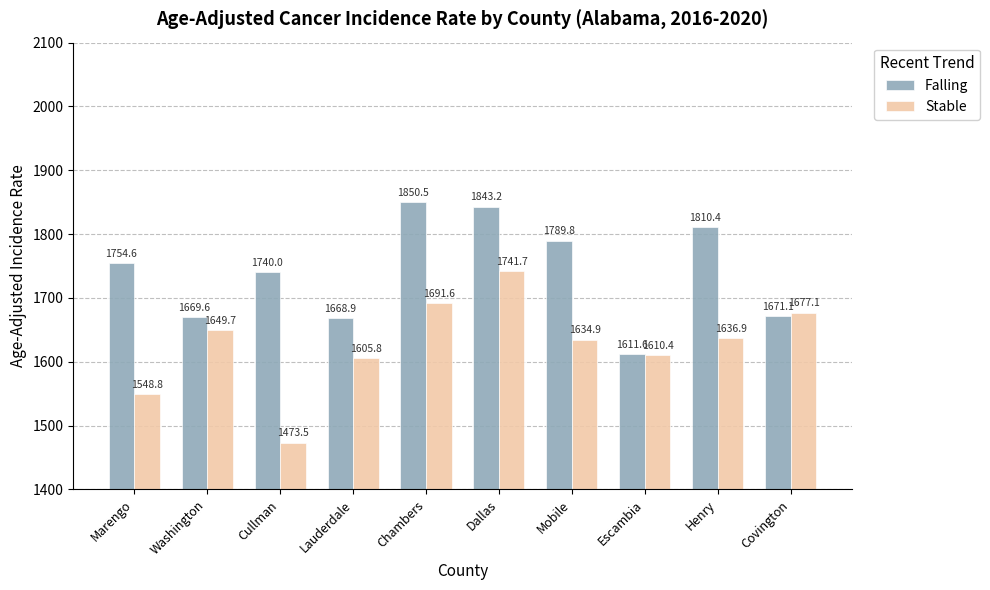

What is the label of the 2nd bar from the right?

Henry